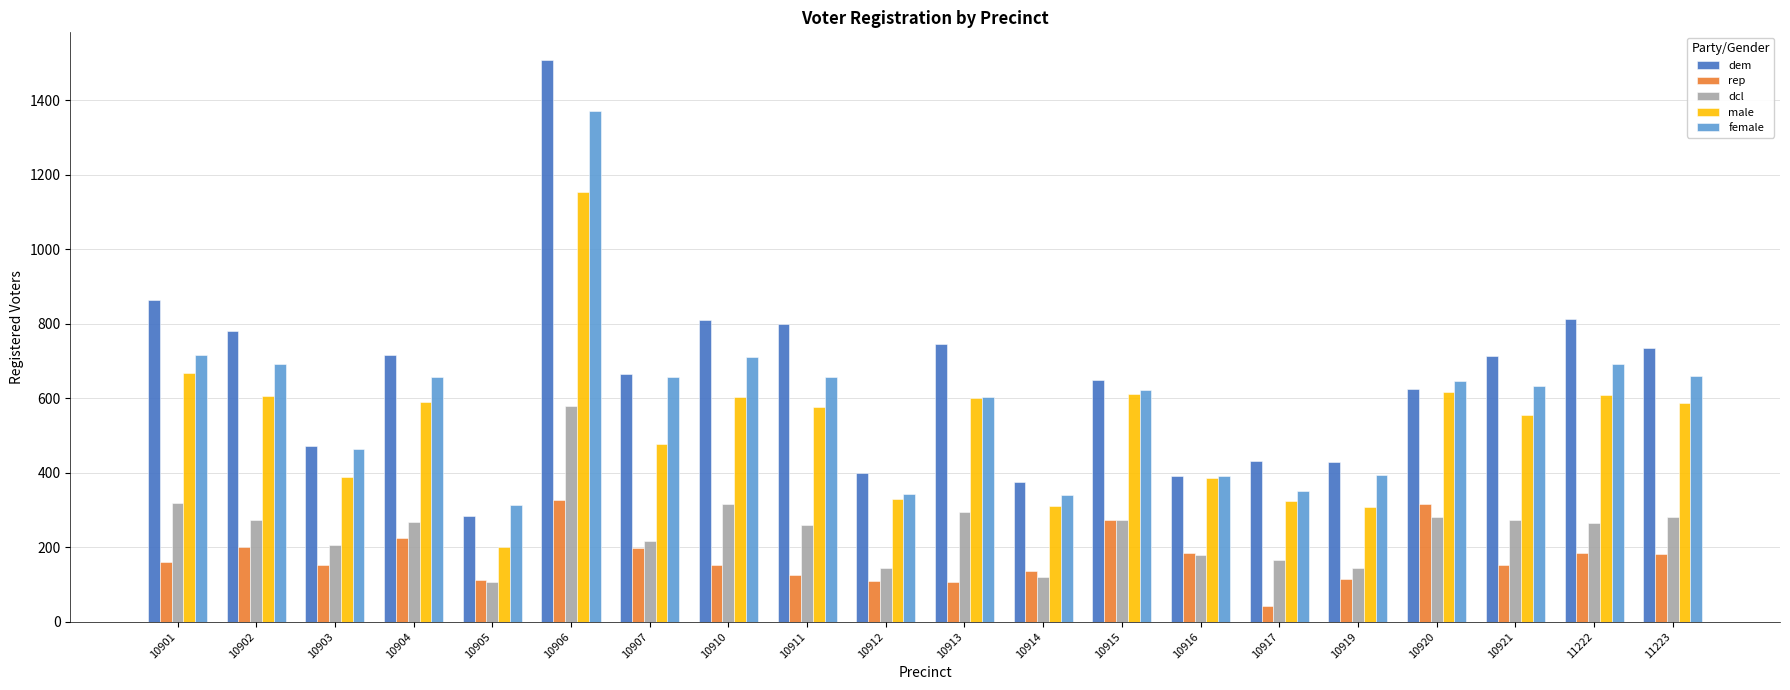

How many bars are there in each group?

5